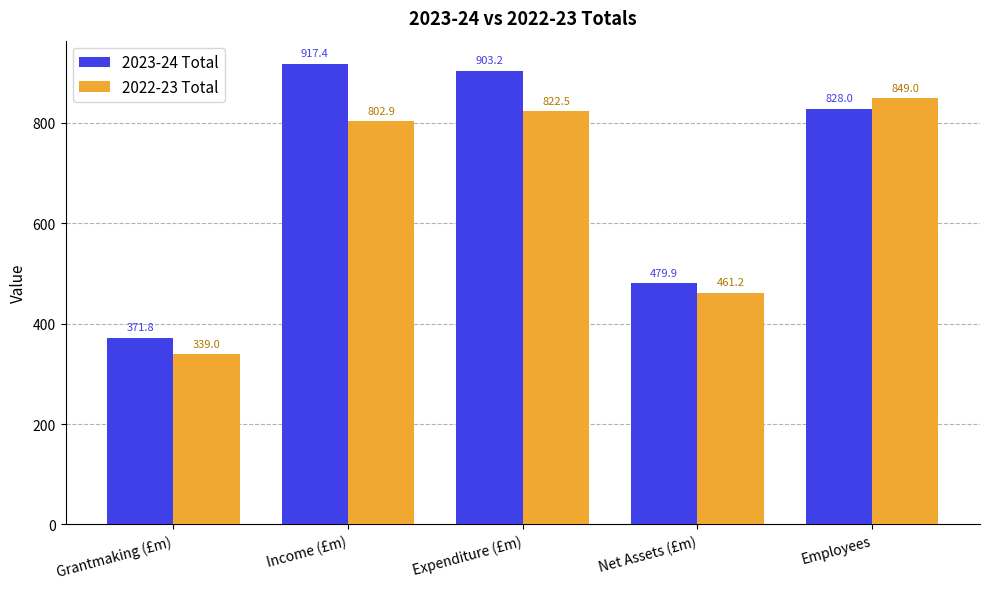

Where is 2022-23 Total nearest to the value 593?

Net Assets (£m)